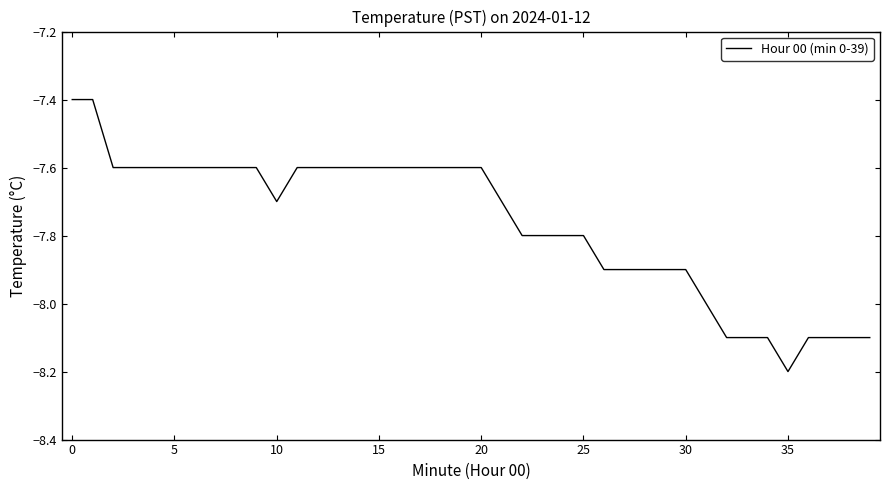

What is the smallest value displayed?

-8.2